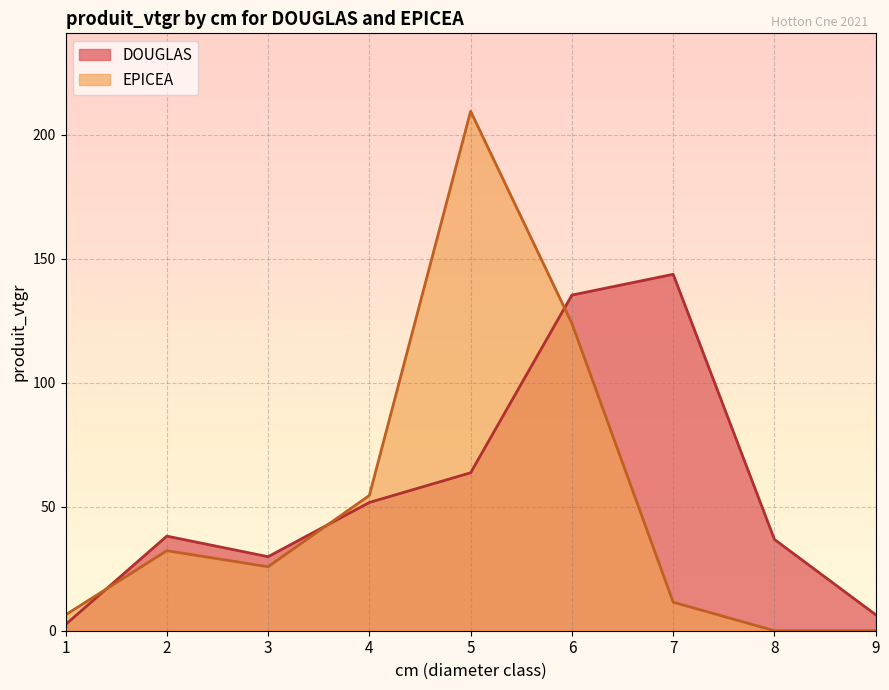

How many lines are shown in the chart?

2